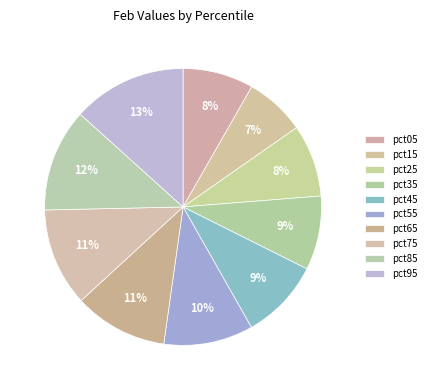

Which has a higher value, pct35 or pct75?

pct75